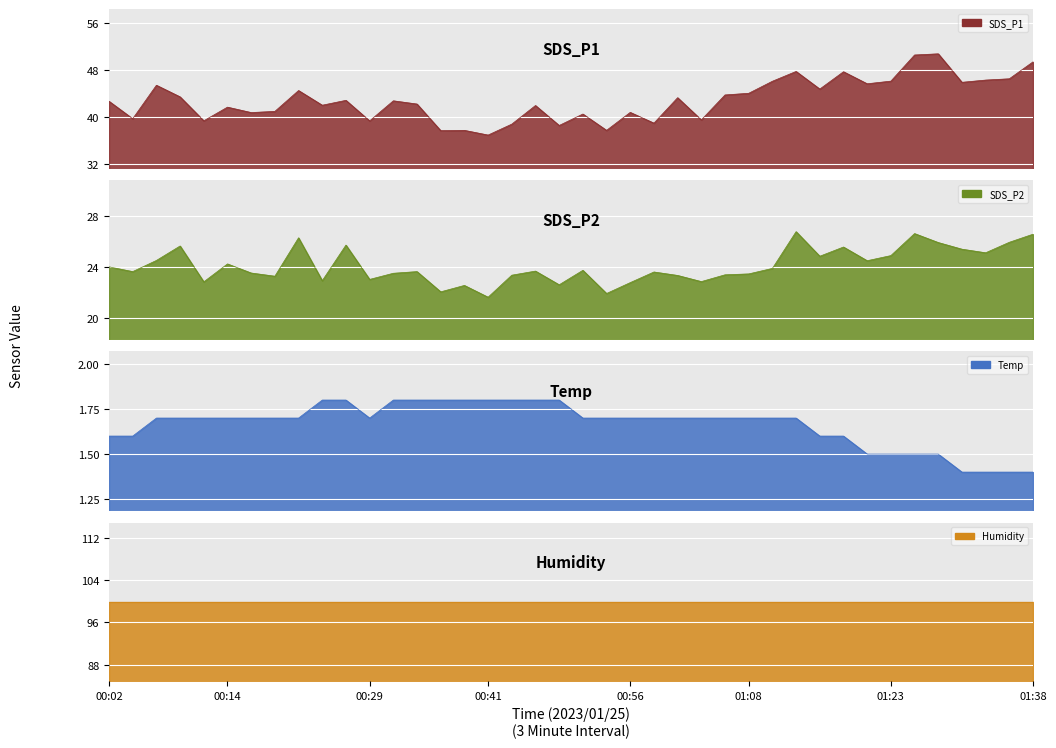

What is the value of the SDS_P1 point at the 1st from the left?

42.7